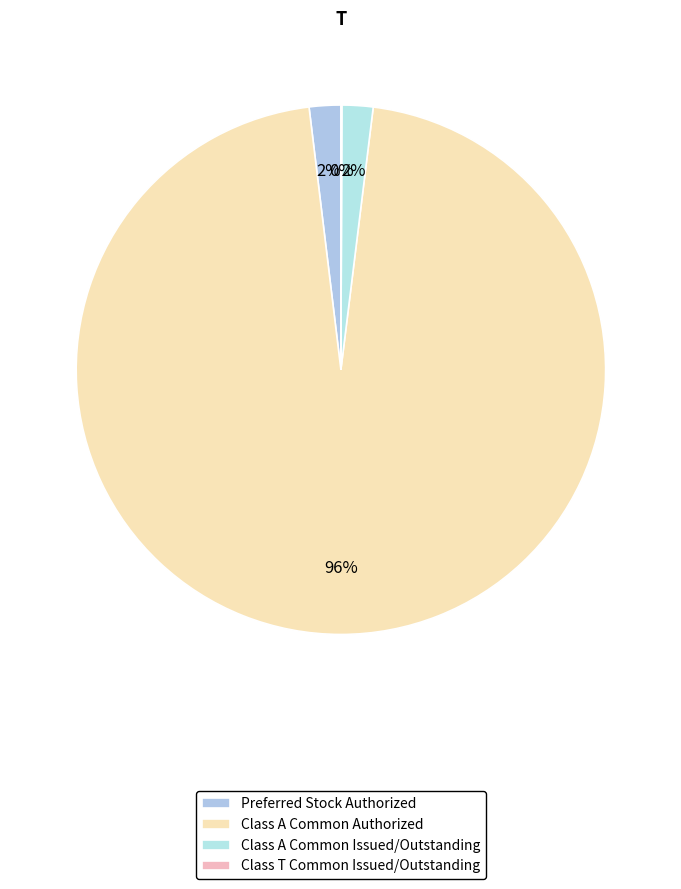

What percentage is the Class A Common Issued/Outstanding slice, to the nearest percent?

2%